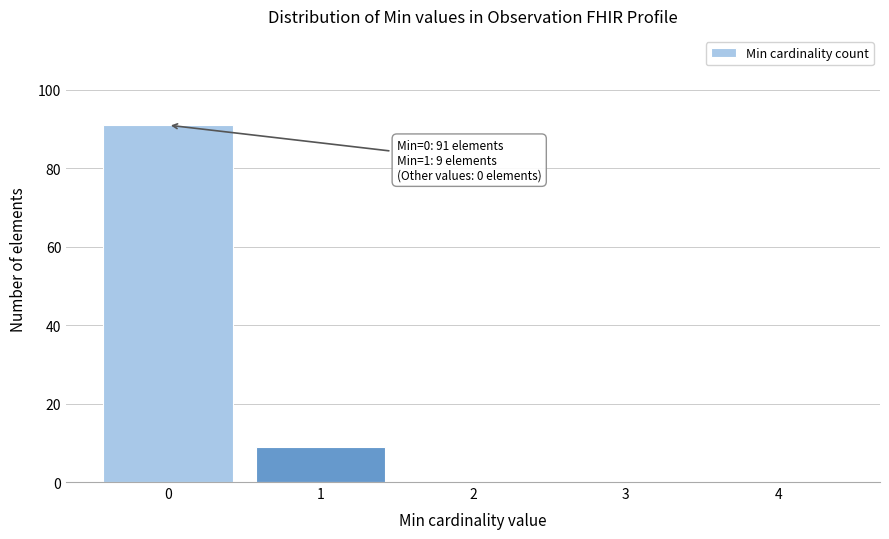

Reading left to right, transcribe all the data shown in this chart.

0=91	1=9	2=0	3=0	4=0